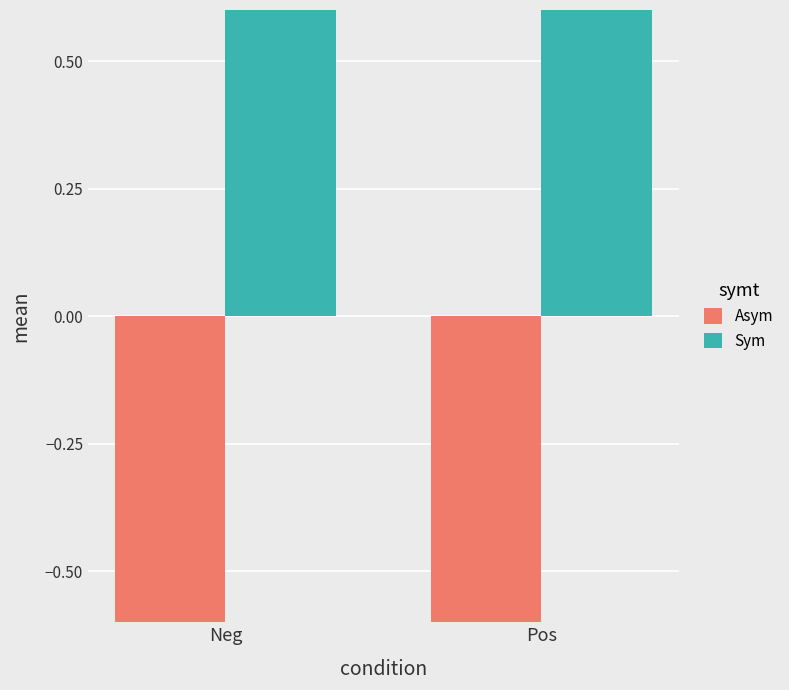

What is the total value across all series at Neg?

-1.9